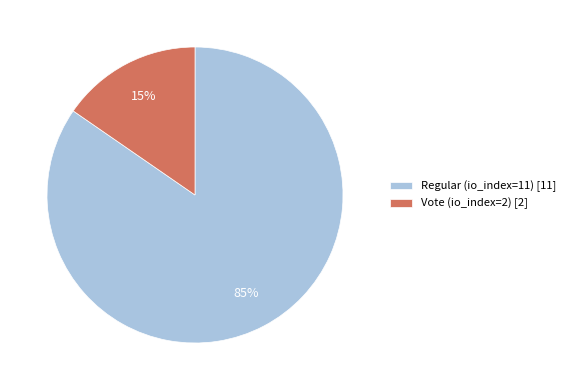

Between Vote (io_index=2) and Regular (io_index=11), which is larger?

Regular (io_index=11)